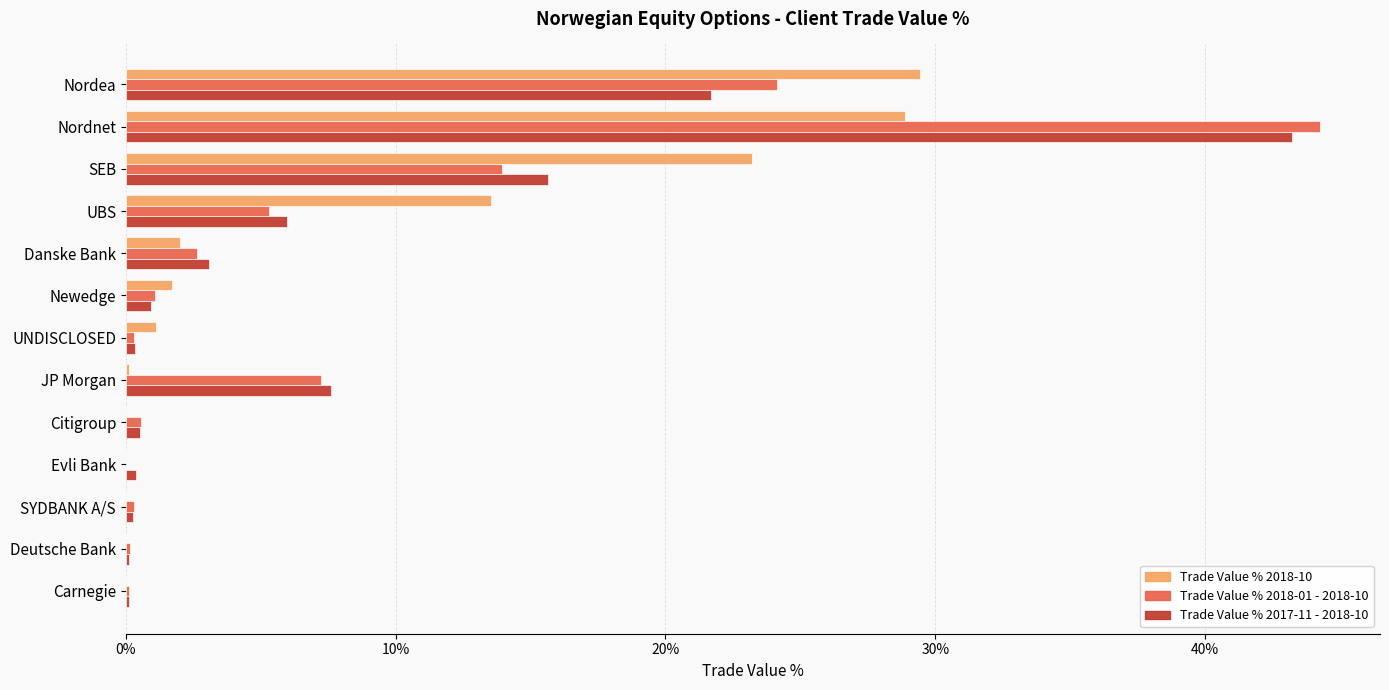

Which series changed the most between Nordea and Nordnet?

Trade Value % 2017-11 - 2018-10